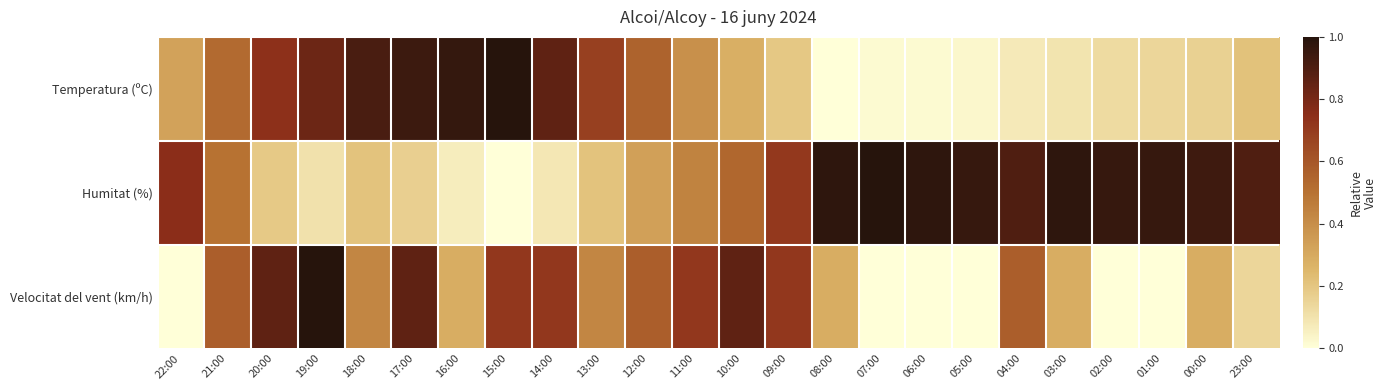

Which series has the widest spread of values?

Temperatura (ºC)